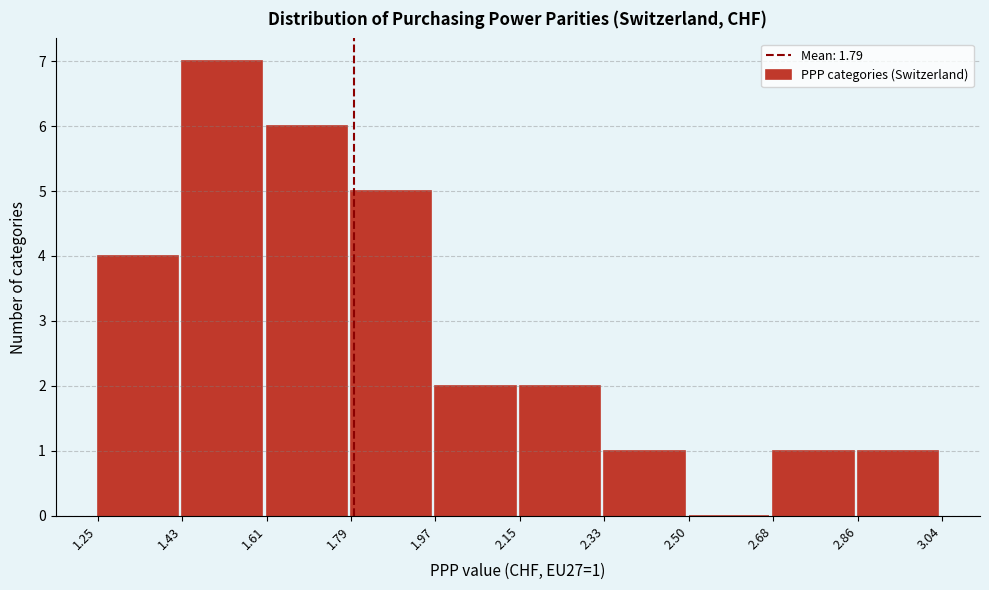

Which range on the x-axis has the tallest bar?

1.43 to 1.61